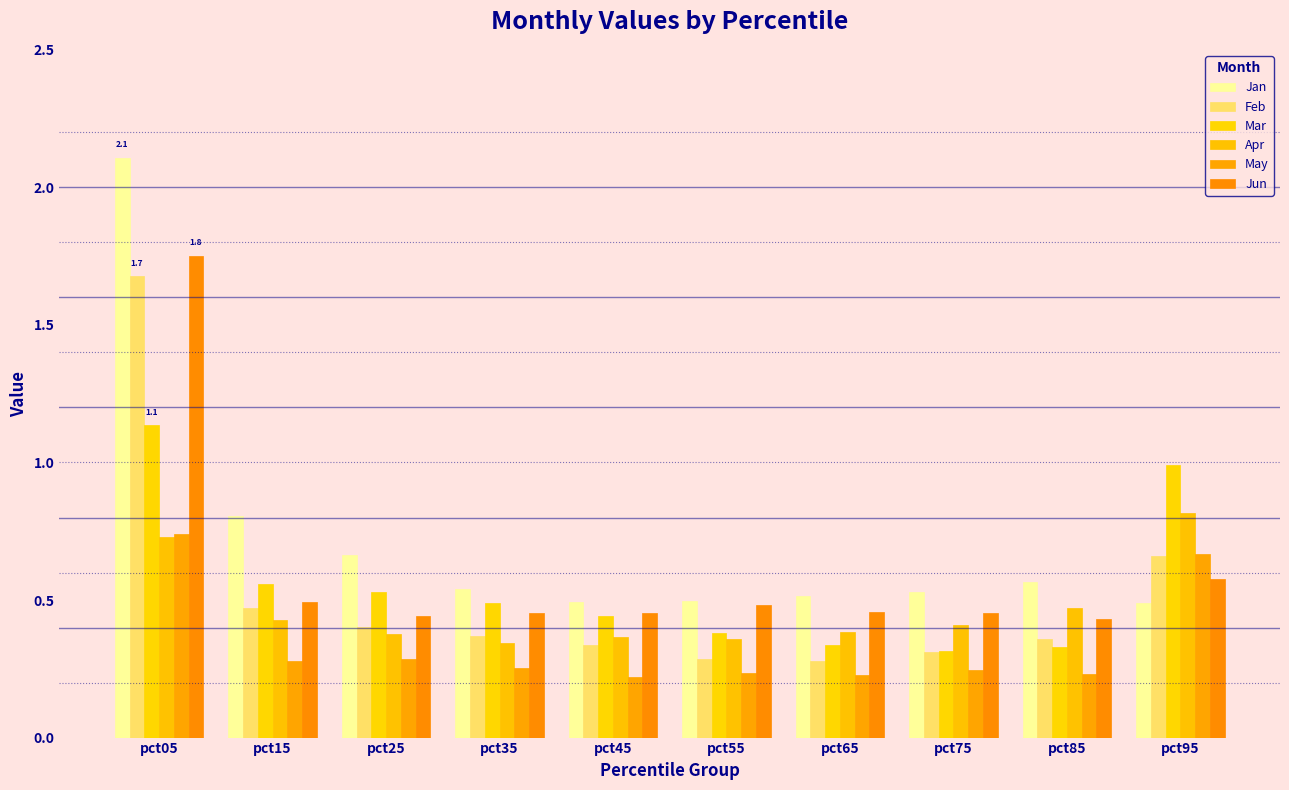

What is the average value of the Apr series?

0.5